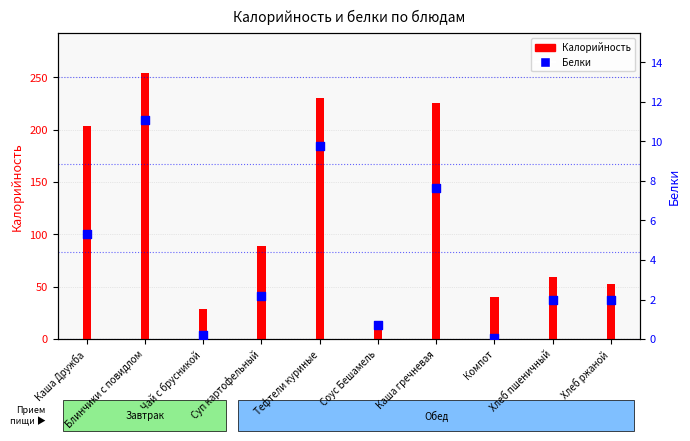

What is the total value across all series at Тефтели куриные?

240.1